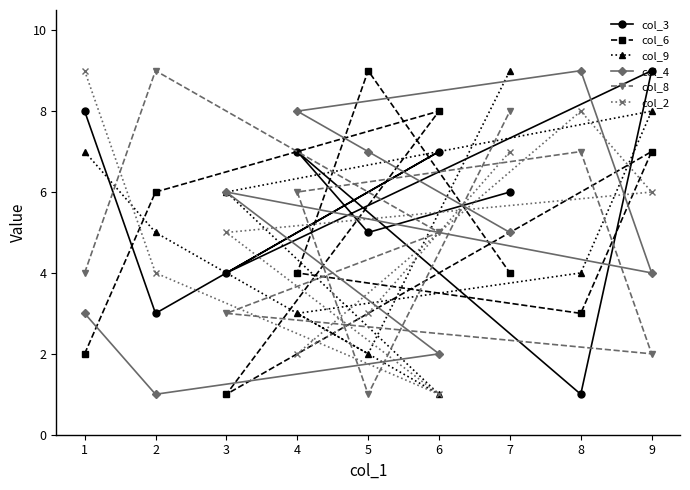

Count the number of data series in this chart.

6